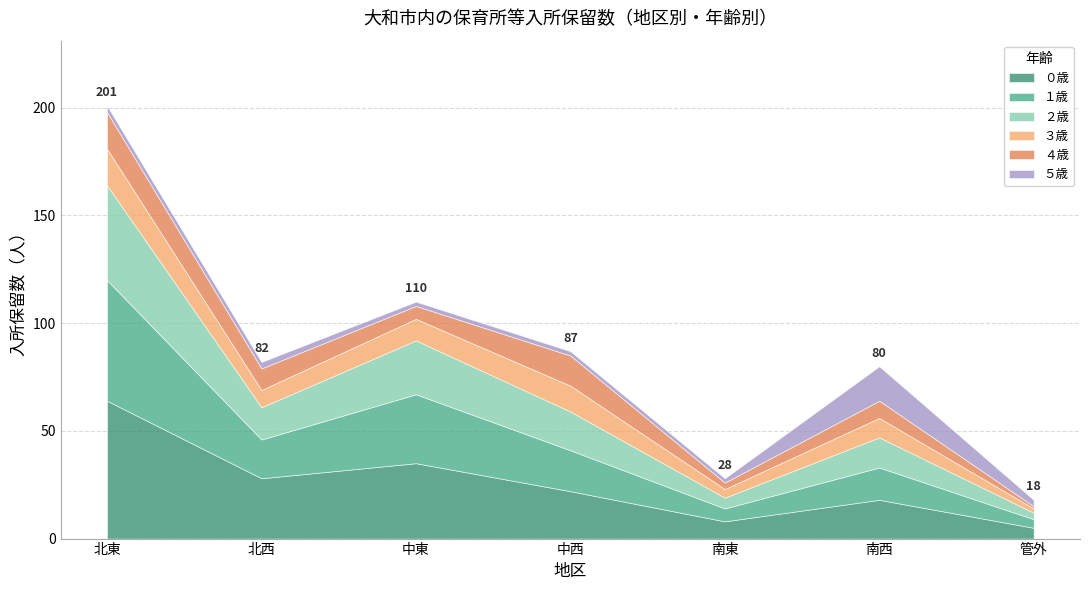

Where is the first local maximum for ０歳?

中東